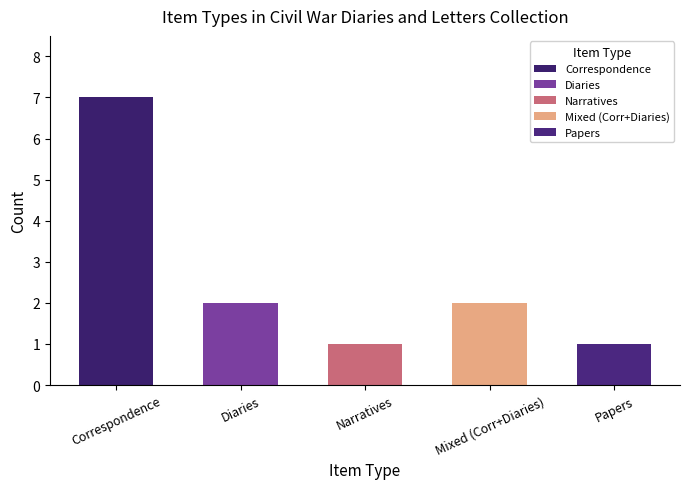

Approximately how many times larger is the value at Papers compared to Narratives?

1.0